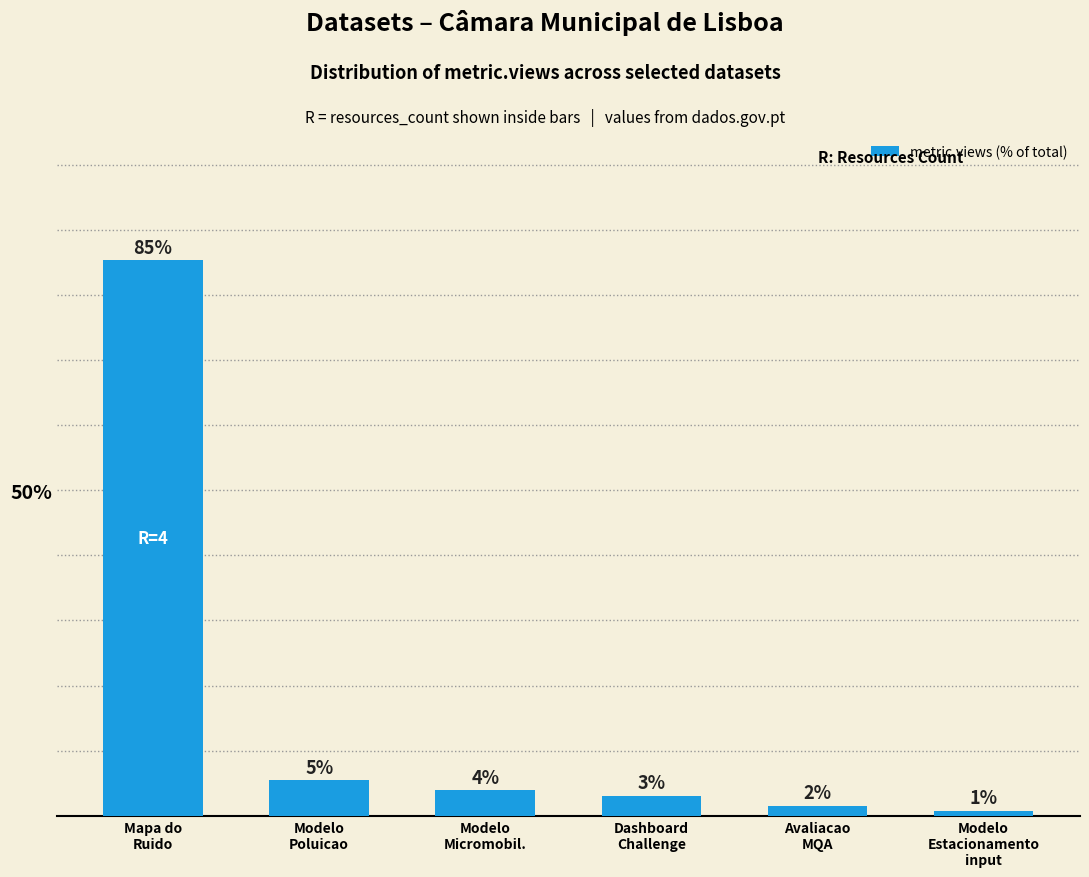

Rank the categories by value from highest to lowest.

Mapa do
Ruido, Modelo
Poluicao, Modelo
Micromobil., Dashboard
Challenge, Avaliacao
MQA, Modelo
Estacionamento
input